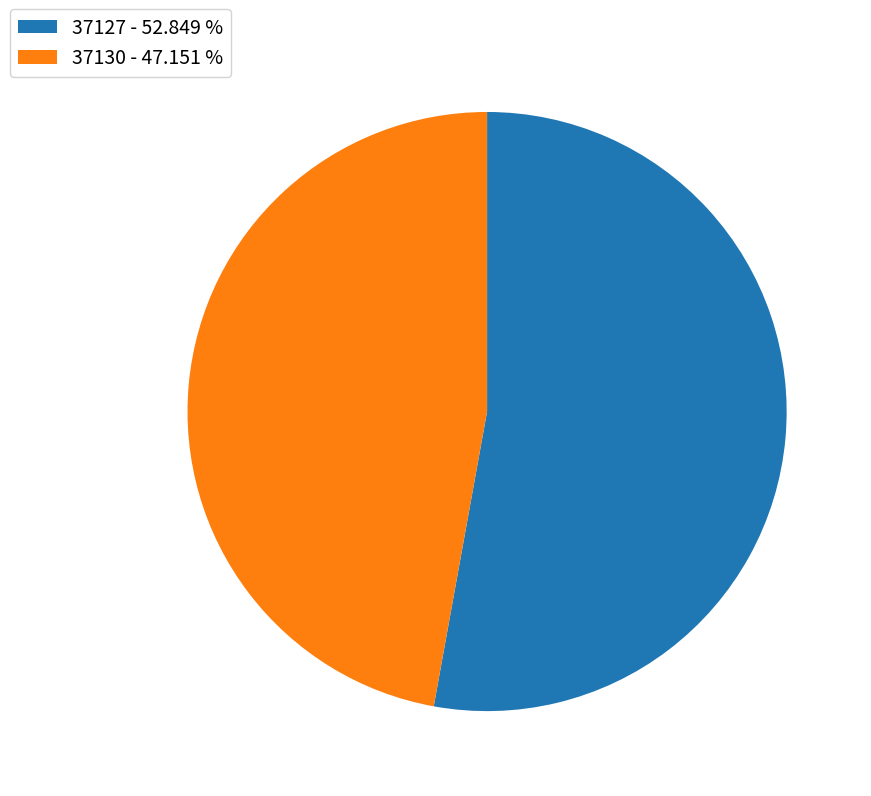

How many slices are in this pie chart?

2